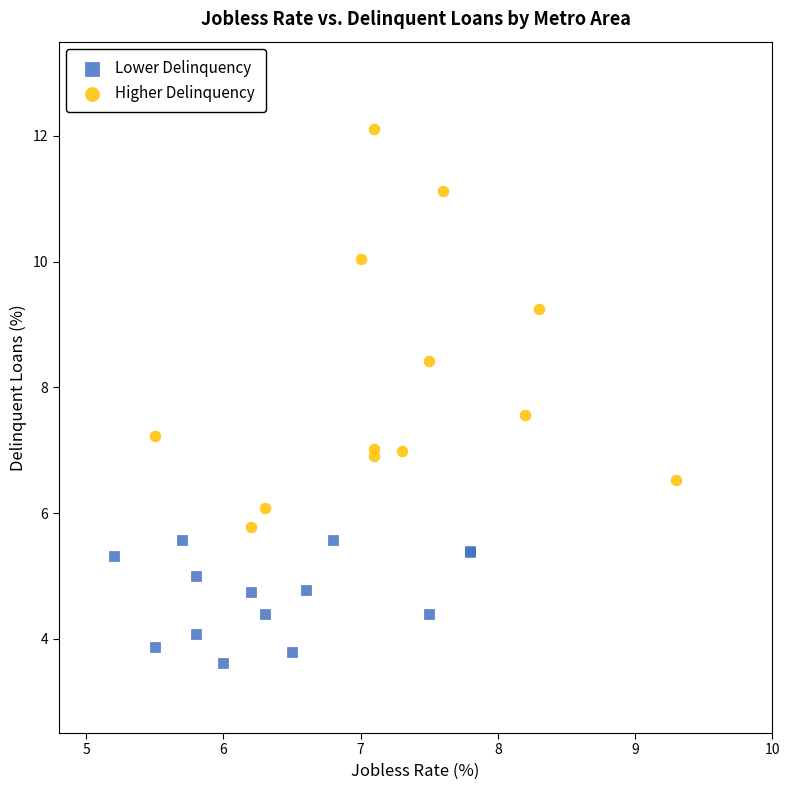

Which series reaches the minimum Y coordinate?

Lower Delinquency